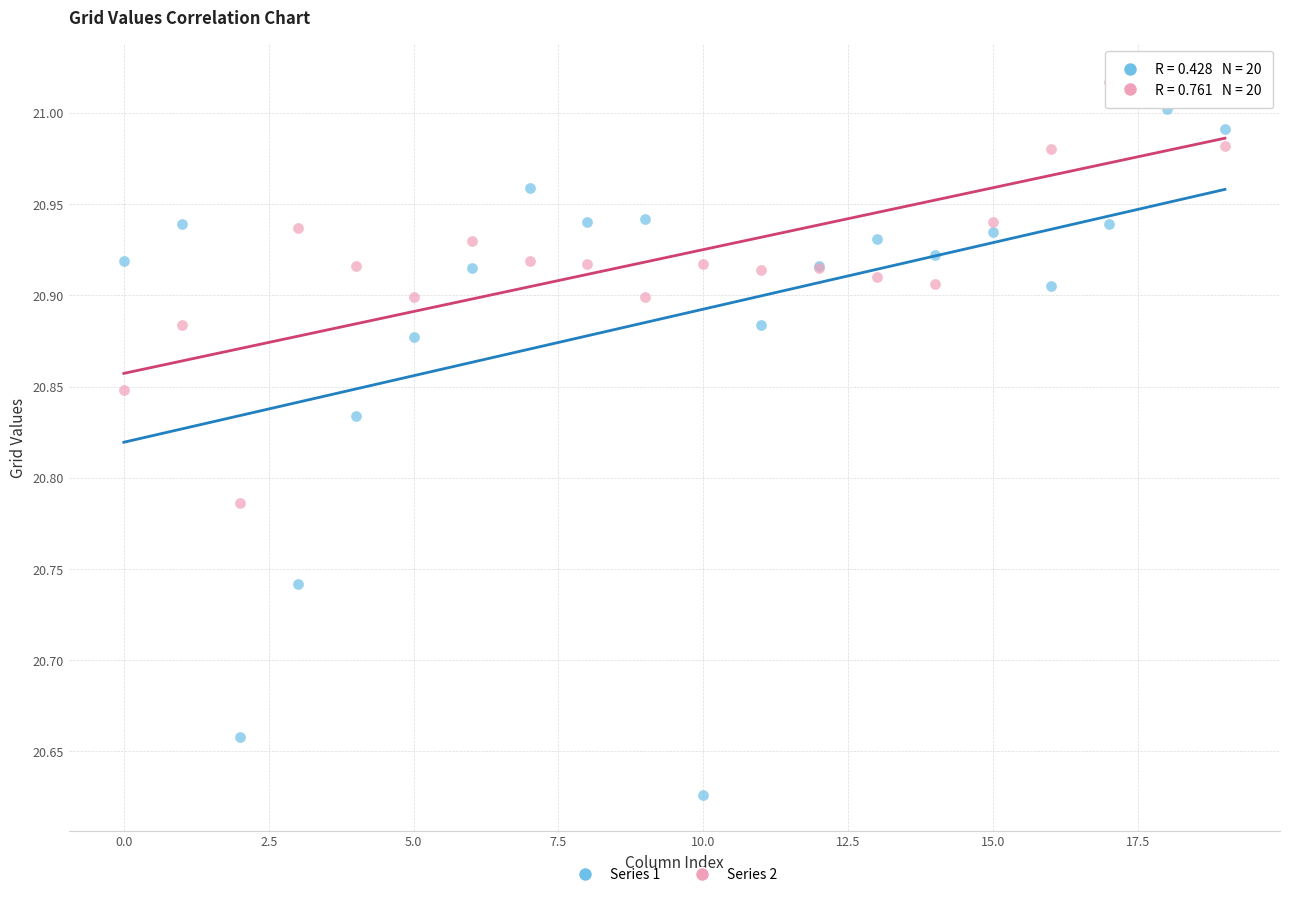

Which series reaches the minimum Y coordinate?

Series 1